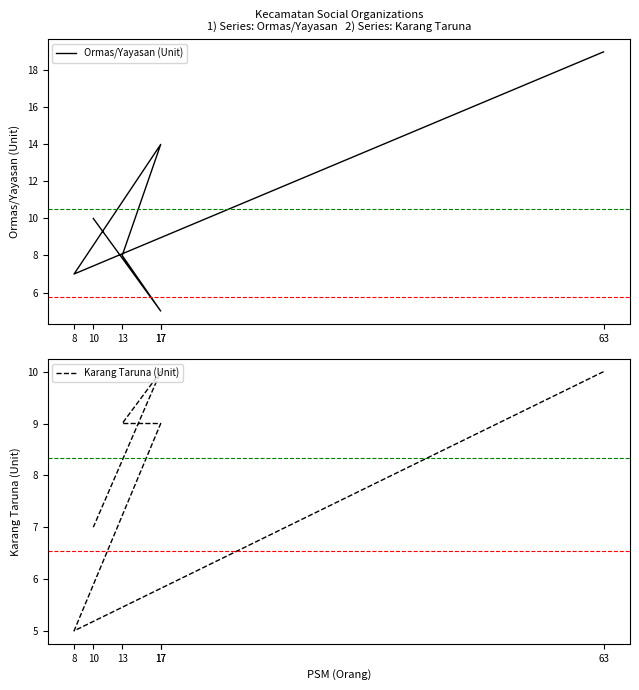

At which category is the sum across all series the highest?

63